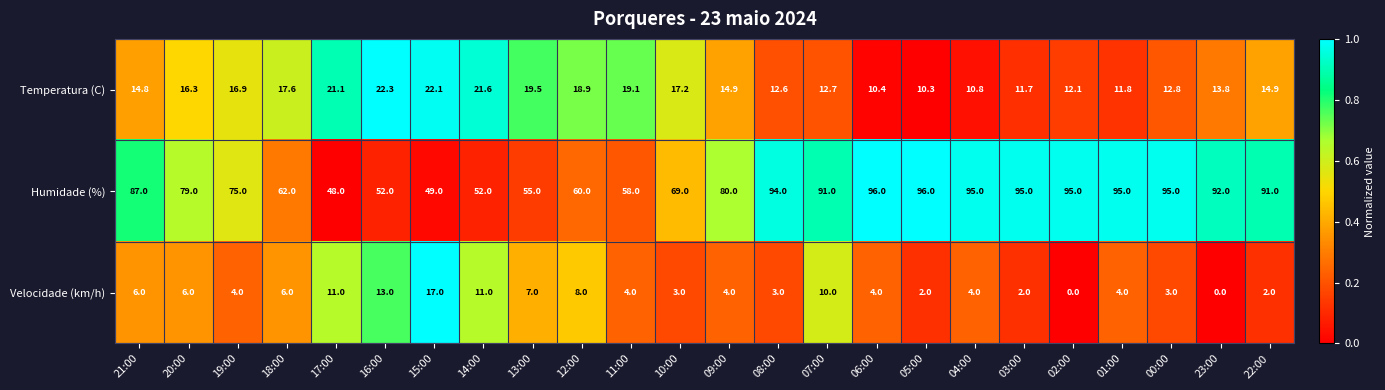

Which series has the largest total across all categories?

Humidade (%)